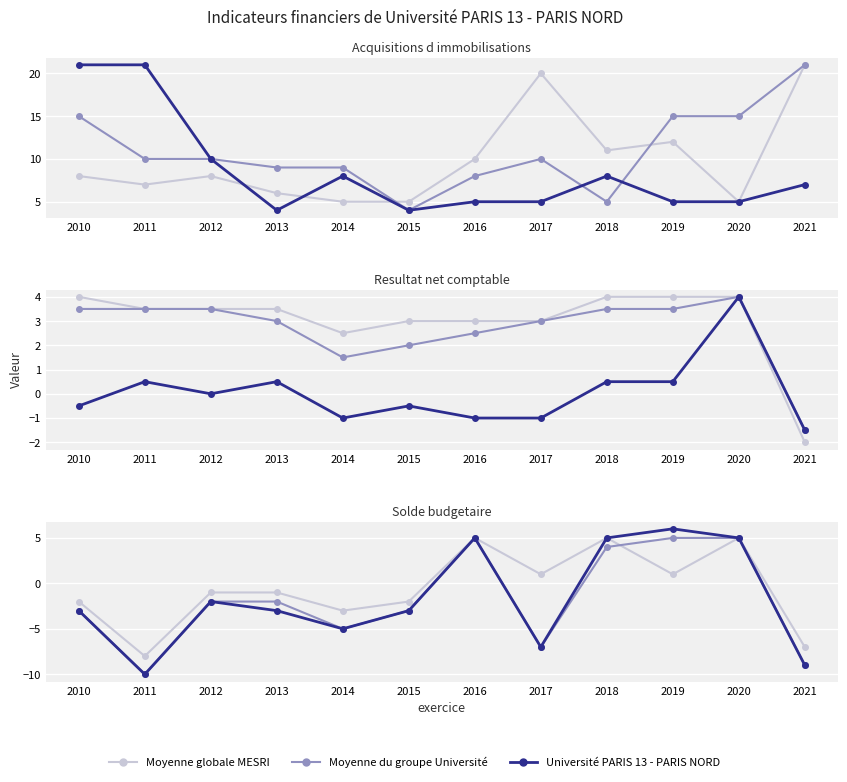

At which label is Moyenne globale MESRI closest to -1?

2012